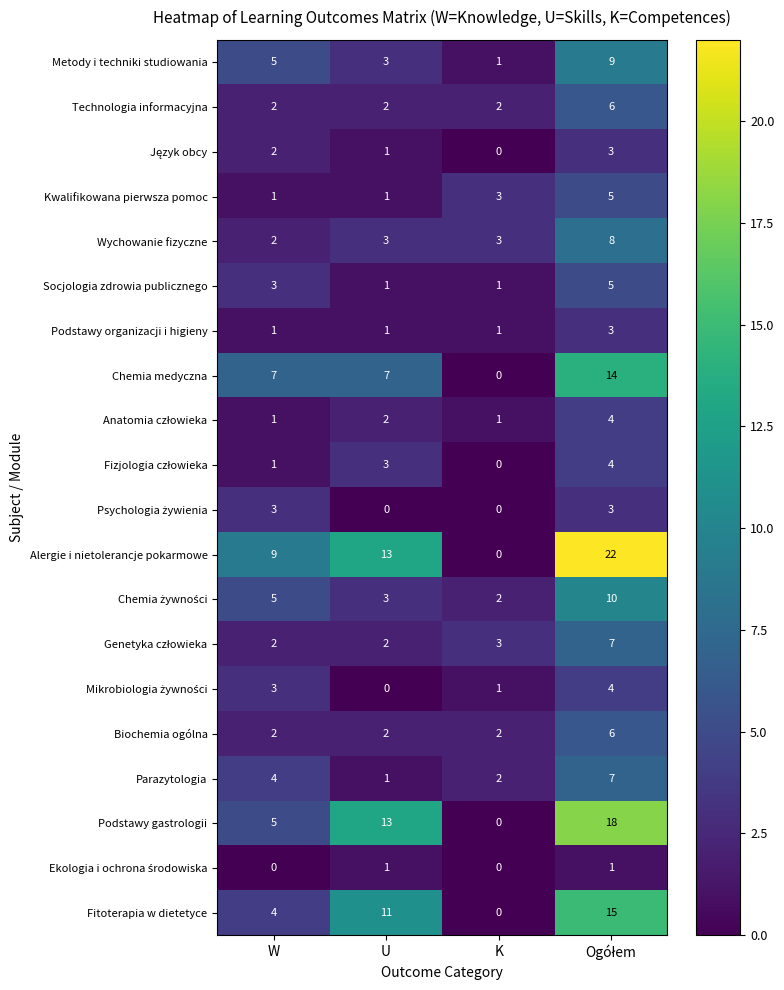

How many series are shown in this chart?

20